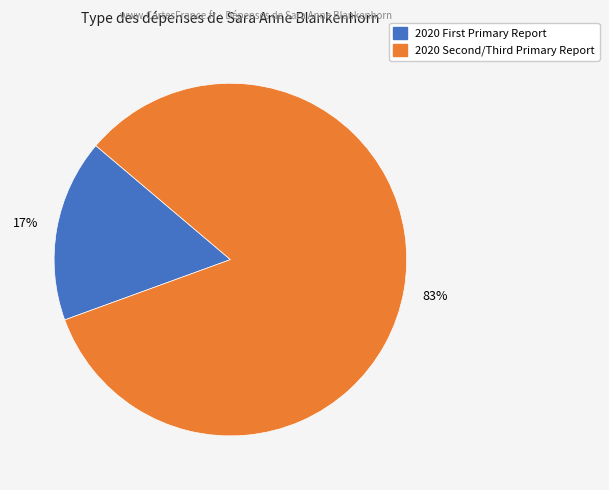

How many segments does this pie chart have?

2